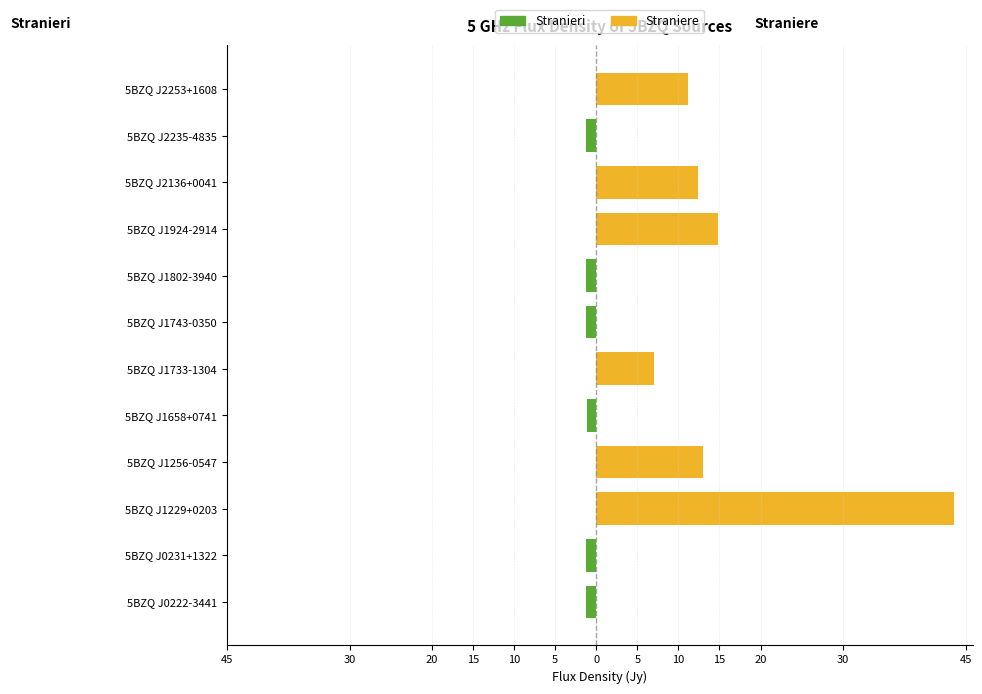

Rank the series by their maximum value, from lowest to highest.

Stranieri, Straniere